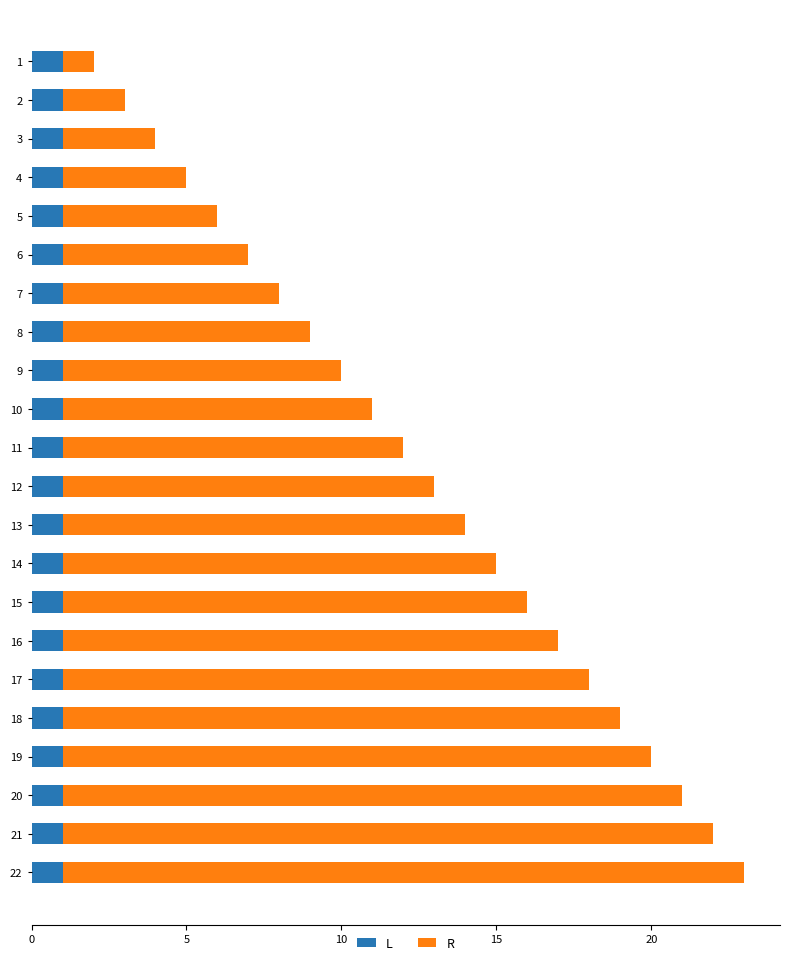

List the series in order of their overall mean, highest first.

R, L